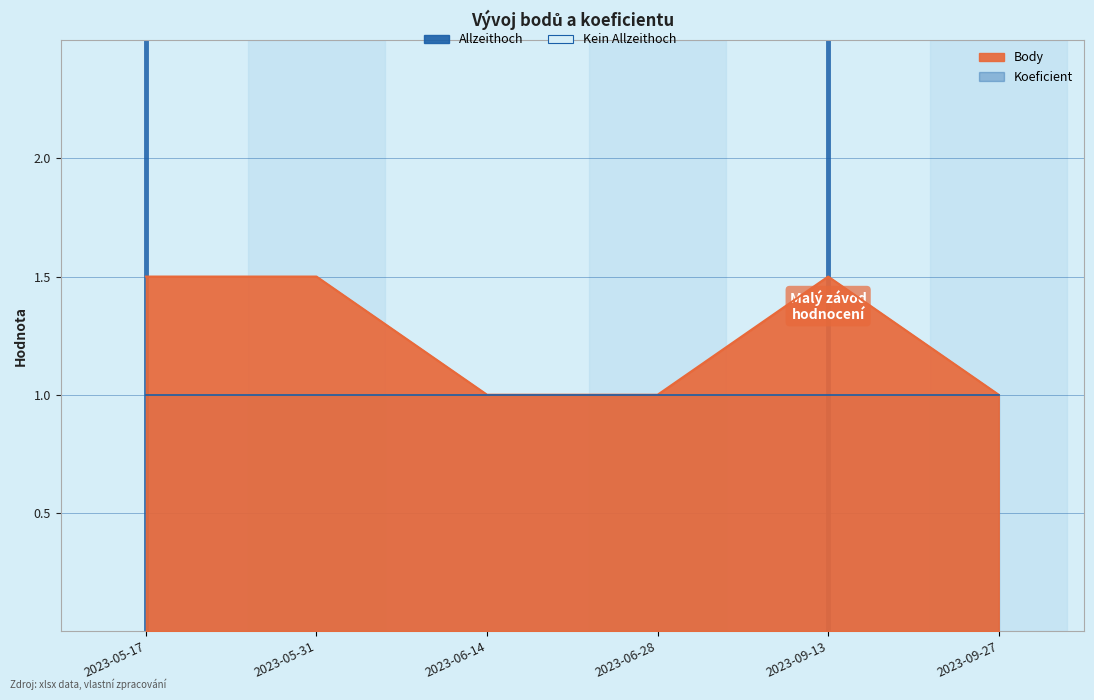

Does the chart display data point markers on the line(s)?

No